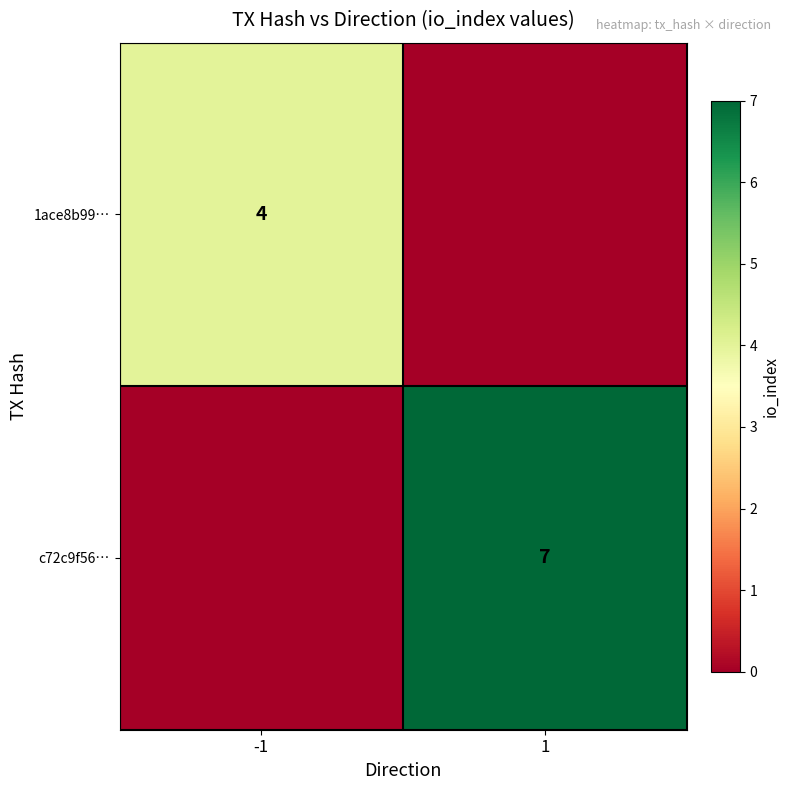

The c72c9f56… series shows 7 at 1. True or false?

True